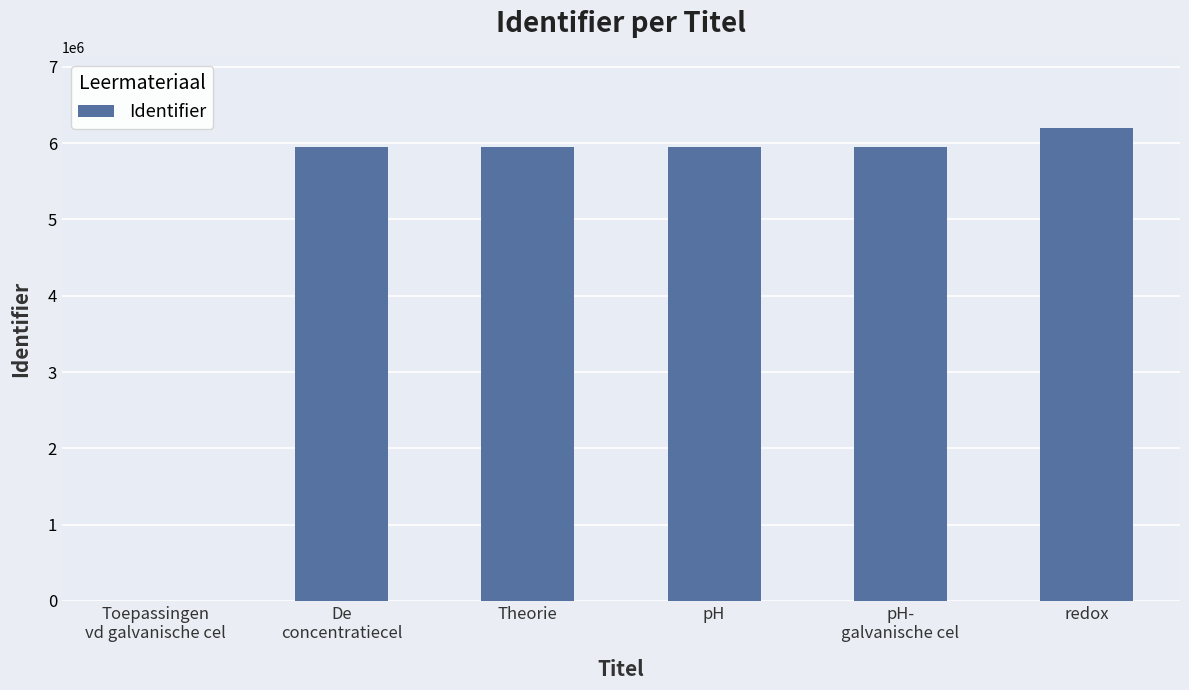

What is the maximum value shown in the chart?

6199764